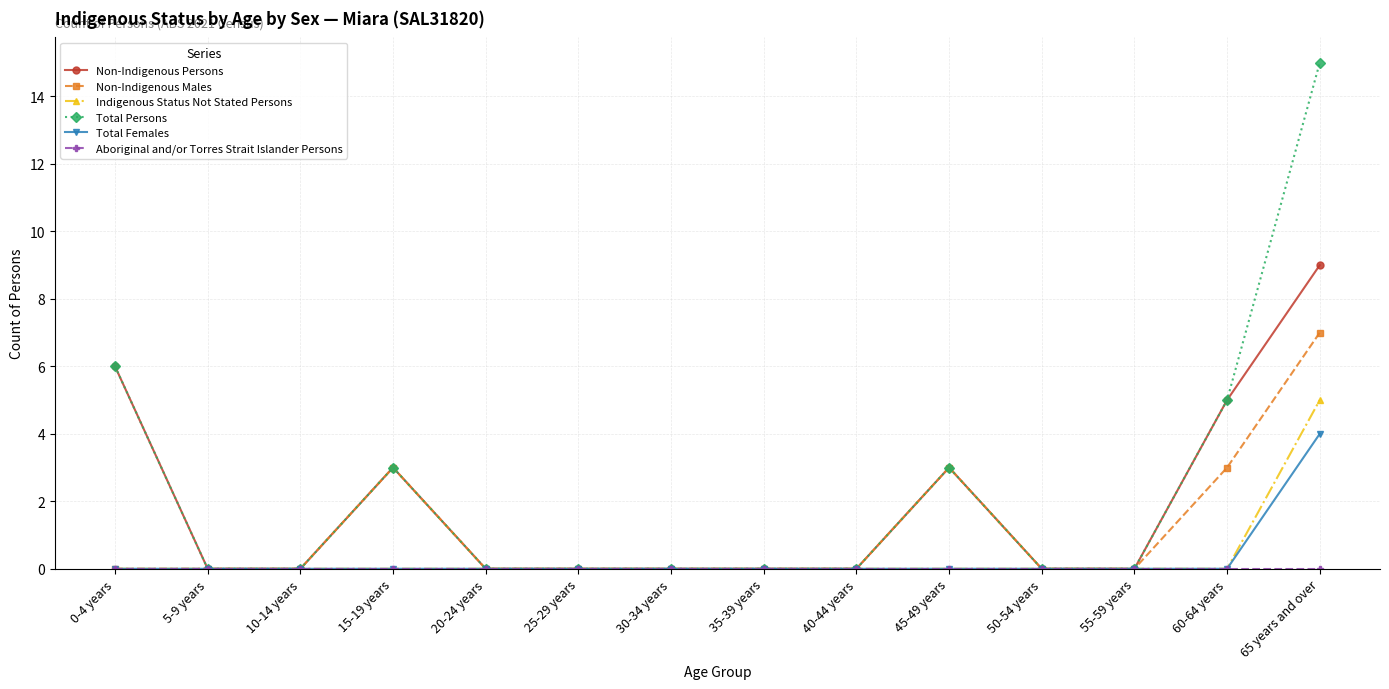

What is the difference between the highest and lowest values at 60-64 years?

5